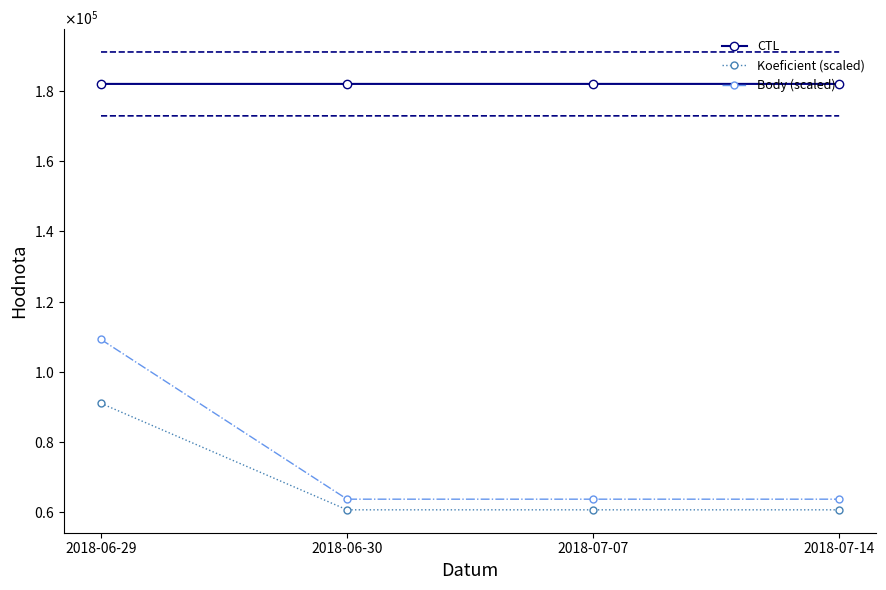

Does the chart have visible grid lines?

No